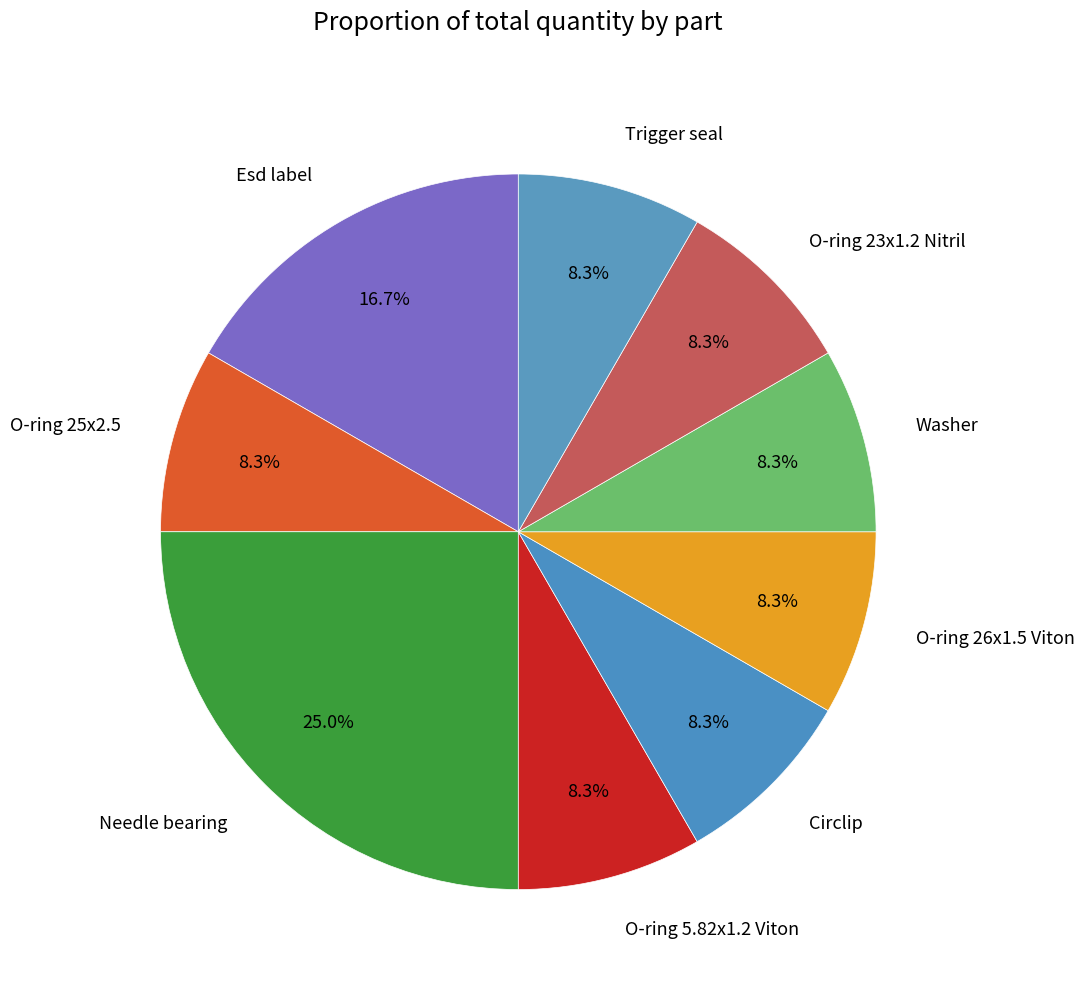

What percentage is NOT represented by Trigger seal?

91.7%